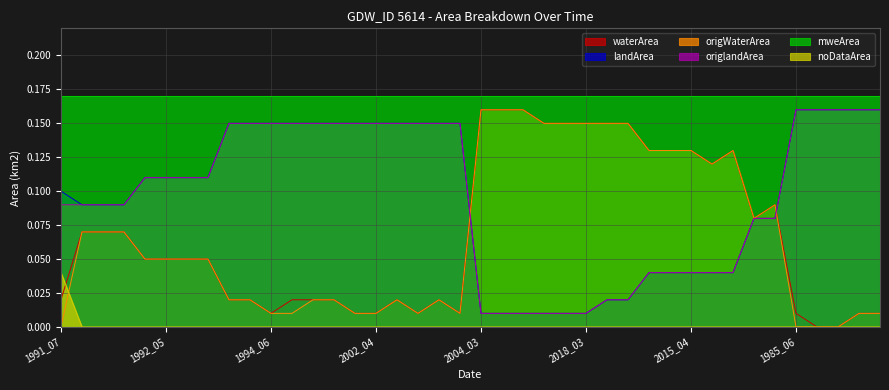

How many lines are shown in the chart?

6